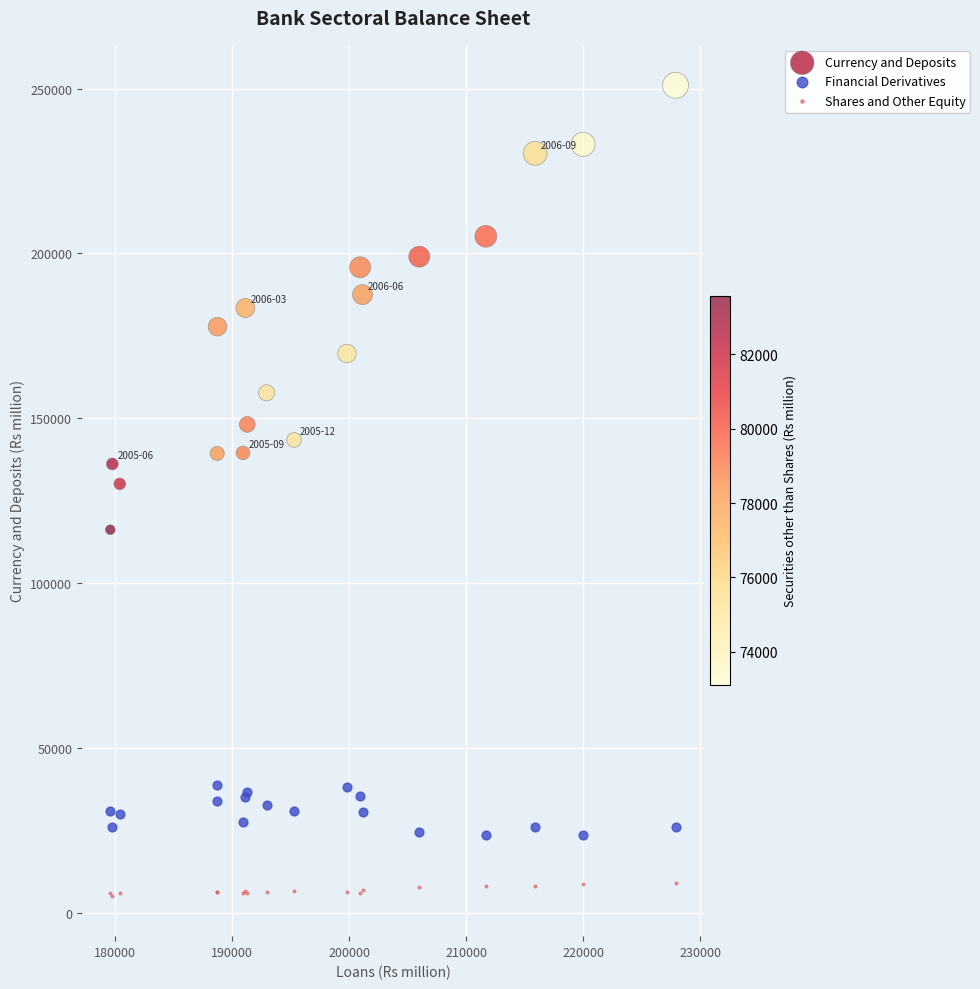

Which series contains the highest Y value?

Currency and Deposits